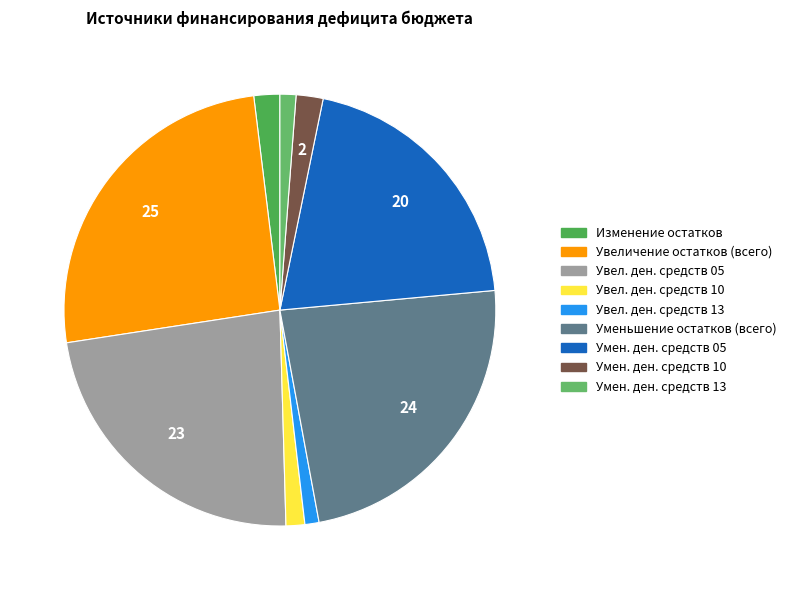

Rank the categories by value from highest to lowest.

Увеличение остатков средств (всего), Уменьшение остатков средств (всего), Увеличение остатков денежных средств 05, Уменьшение остатков денежных средств 05, Уменьшение остатков денежных средств 10, Изменение остатков средств, Увеличение остатков денежных средств 10, Уменьшение остатков денежных средств 13, Увеличение остатков денежных средств 13